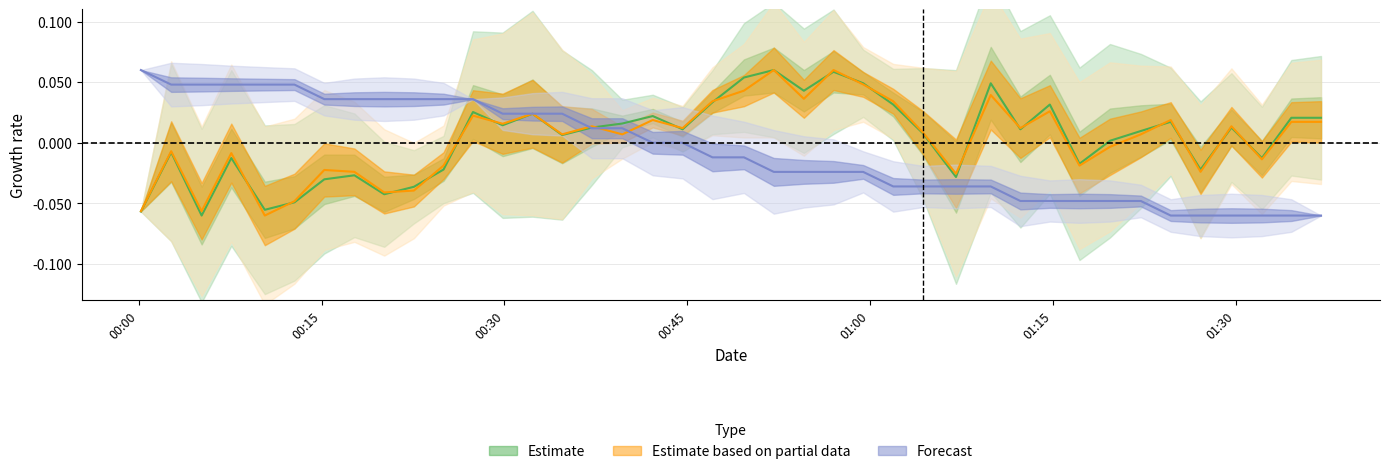

Reading left to right, list all the values displayed in this chart.

SDS_P1: -0.1	-0.0	-0.1	-0.0	-0.1	-0.0	-0.0	-0.0	-0.0	-0.0	-0.0	0.0	0.0	0.0	0.0	0.0	0.0	0.0	0.0	0.0	0.1	0.1	0.0	0.1	0.0	0.0	0.0	-0.0	0.0	0.0	0.0	-0.0	0.0	0.0	0.0	-0.0	0.0	-0.0	0.0	0.0
SDS_P2: -0.1	-0.0	-0.1	-0.0	-0.1	-0.0	-0.0	-0.0	-0.0	-0.0	-0.0	0.0	0.0	0.0	0.0	0.0	0.0	0.0	0.0	0.0	0.0	0.1	0.0	0.1	0.0	0.0	0.0	-0.0	0.0	0.0	0.0	-0.0	-0.0	0.0	0.0	-0.0	0.0	-0.0	0.0	0.0
Temp: 0.1	0.0	0.0	0.0	0.0	0.0	0.0	0.0	0.0	0.0	0.0	0.0	0.0	0.0	0.0	0.0	0.0	0.0	0.0	-0.0	-0.0	-0.0	-0.0	-0.0	-0.0	-0.0	-0.0	-0.0	-0.0	-0.0	-0.0	-0.0	-0.0	-0.0	-0.1	-0.1	-0.1	-0.1	-0.1	-0.1